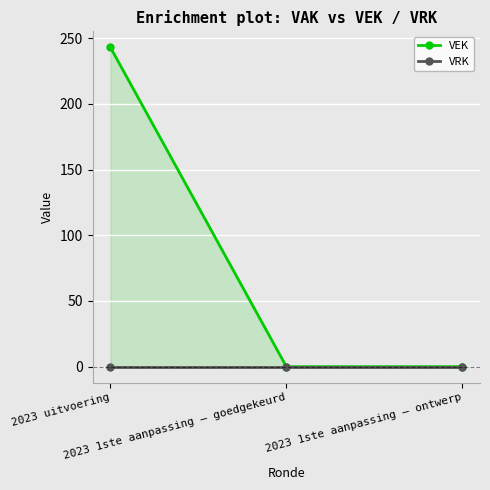

Is the value of VEK at 2023 1ste aanpassing – goedgekeurd greater than the value of VRK at 2023 1ste aanpassing – goedgekeurd?

No